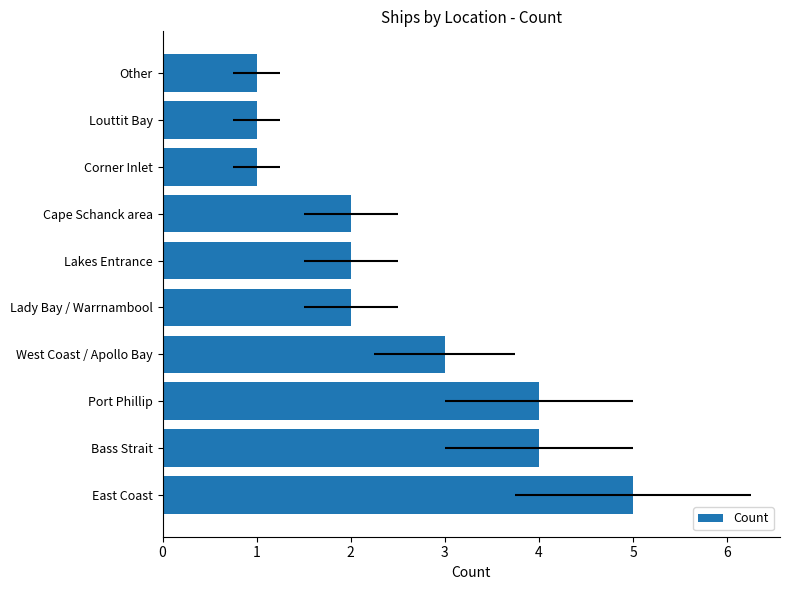

How many values exceed 2?

4